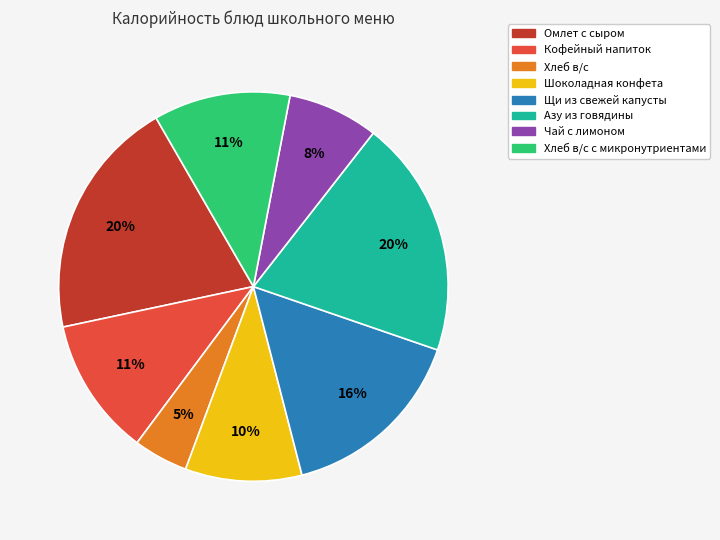

Is there a majority slice in this chart?

No